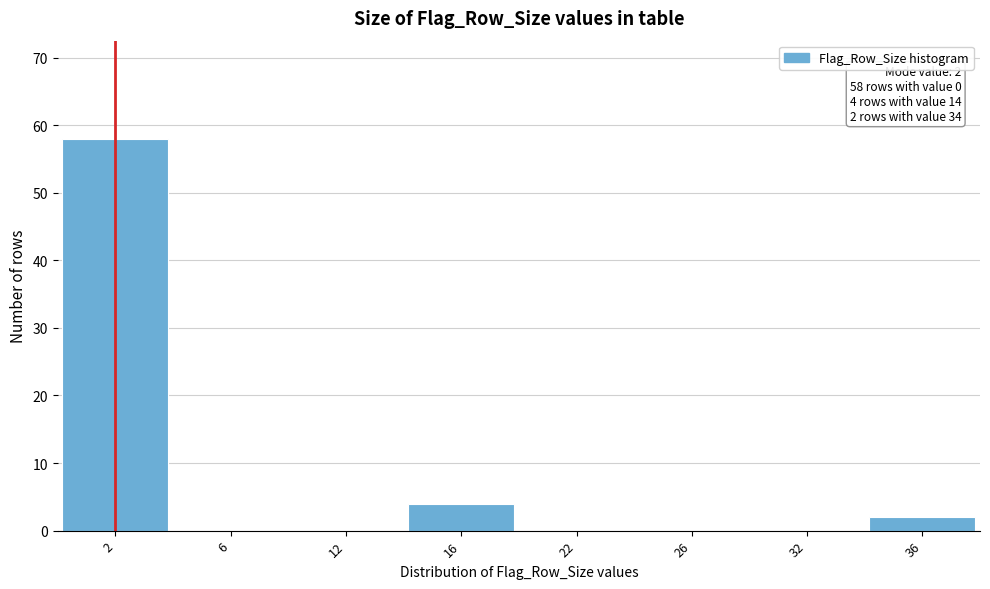

Reading right to left, what are all the values shown in this chart?

36=2	32=0	26=0	22=0	16=4	12=0	6=0	2=58